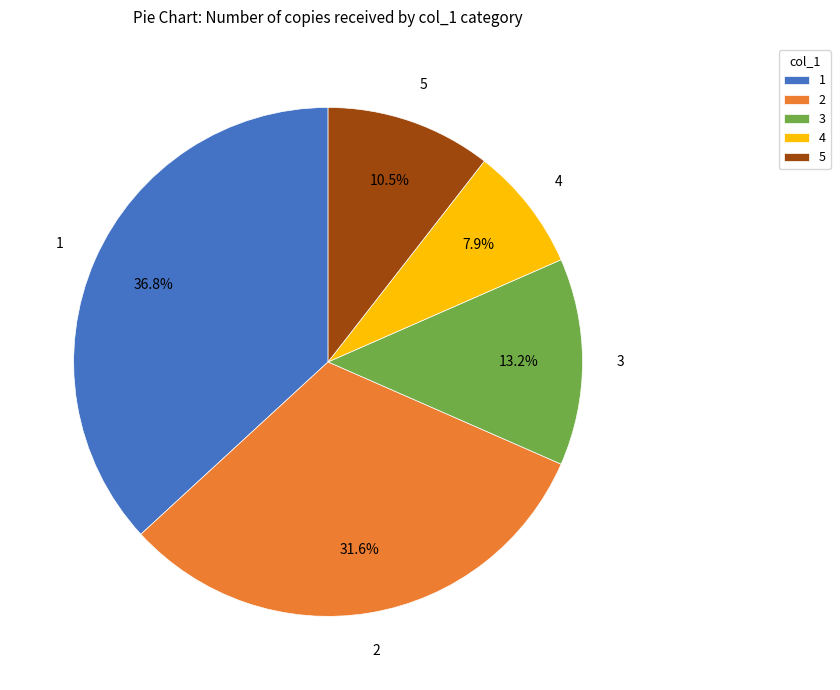

What percentage do 2 and 4 together represent?

39.5%